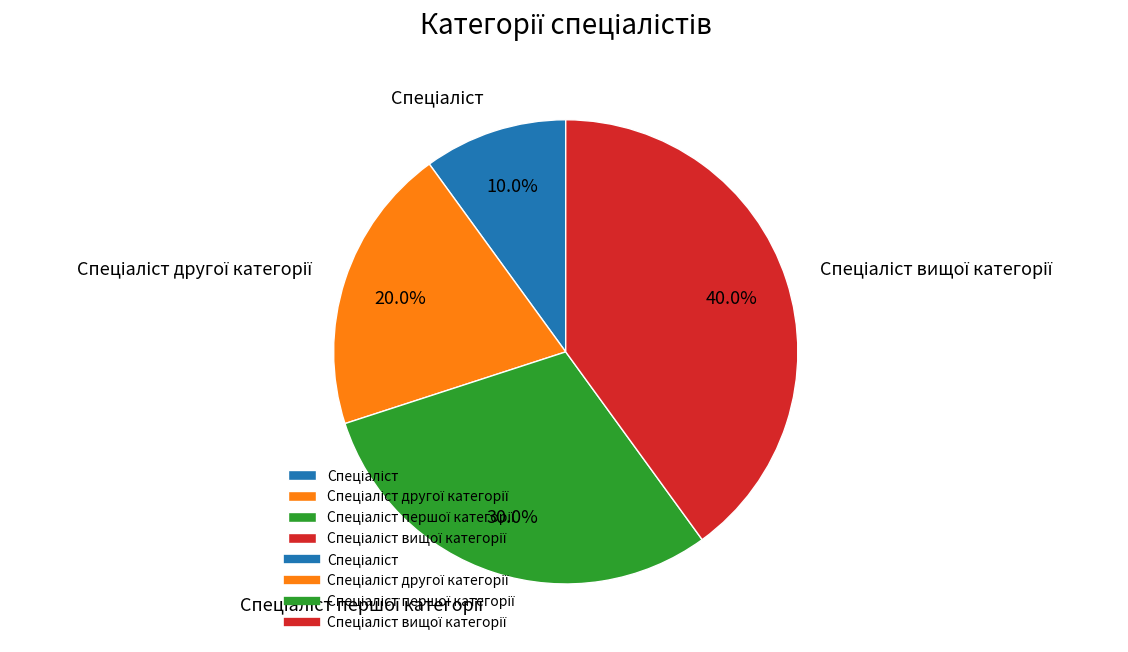

Is there a majority slice in this chart?

No